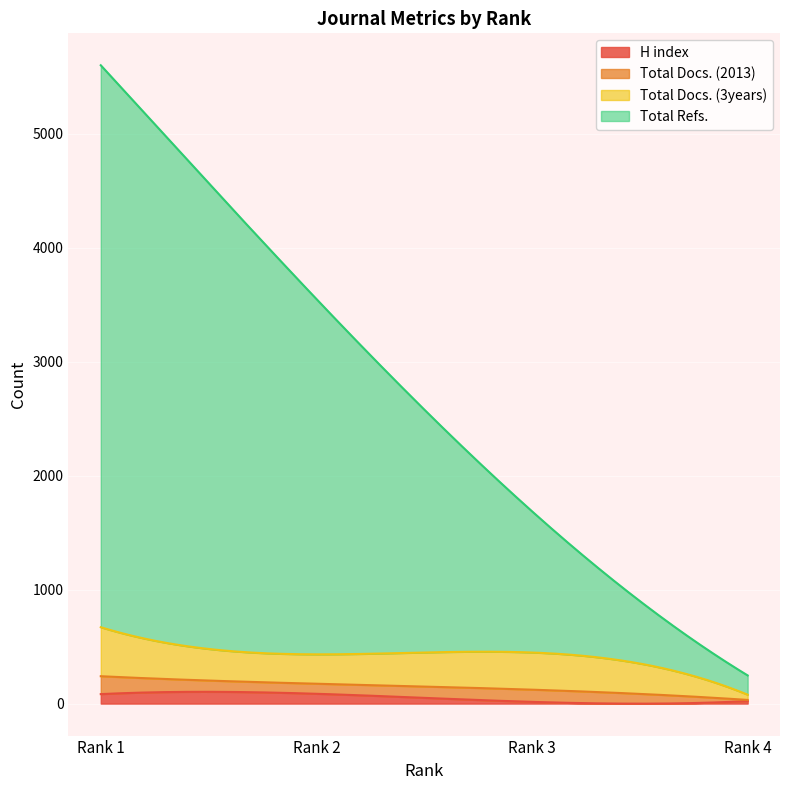

True or false: Total Docs. (3years) has a value of 326 at Rank 3.

True